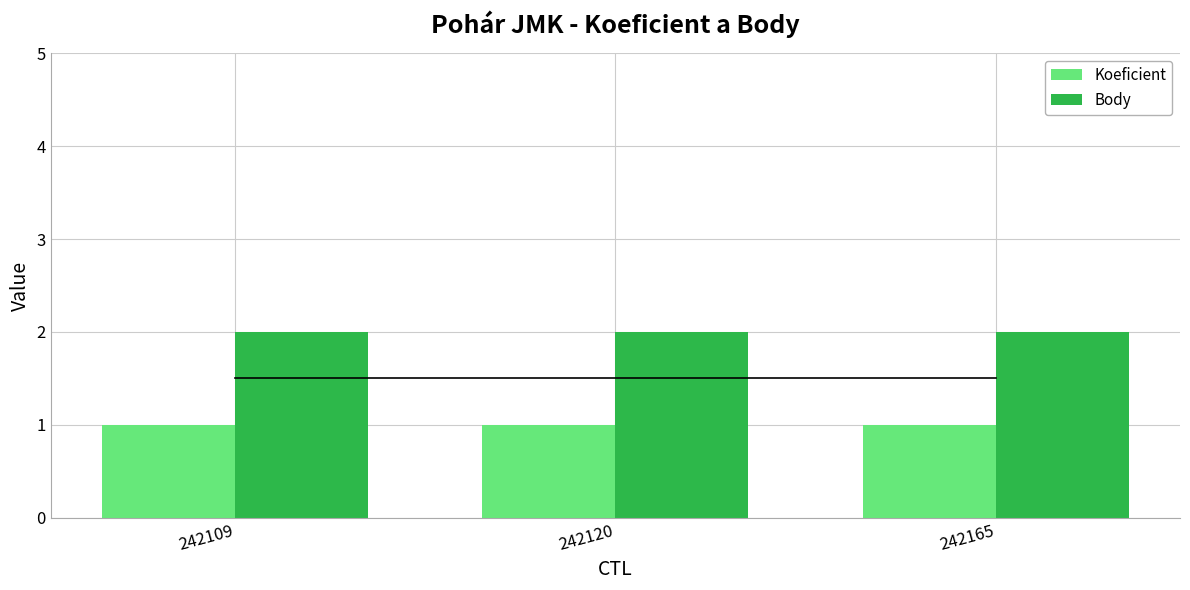

What is the sum of the Body values at 242165 and 242109?

4